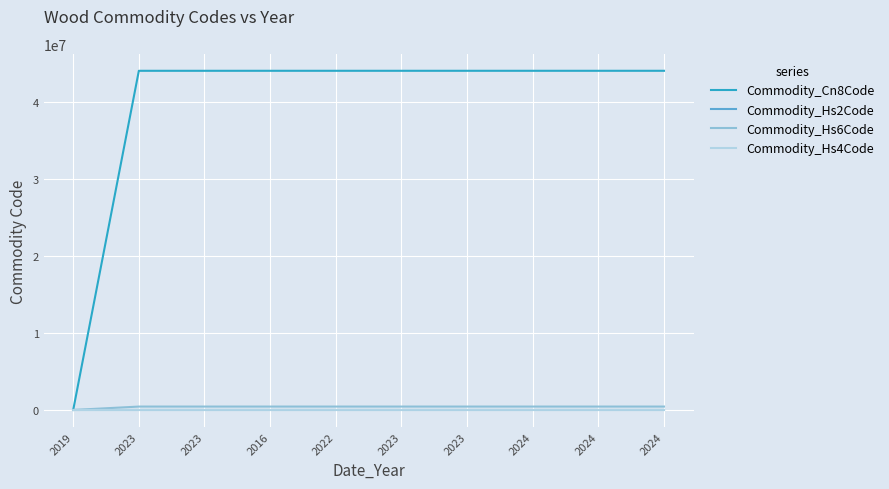

What are all the series names shown in the legend?

Commodity_Cn8Code, Commodity_Hs2Code, Commodity_Hs6Code, Commodity_Hs4Code